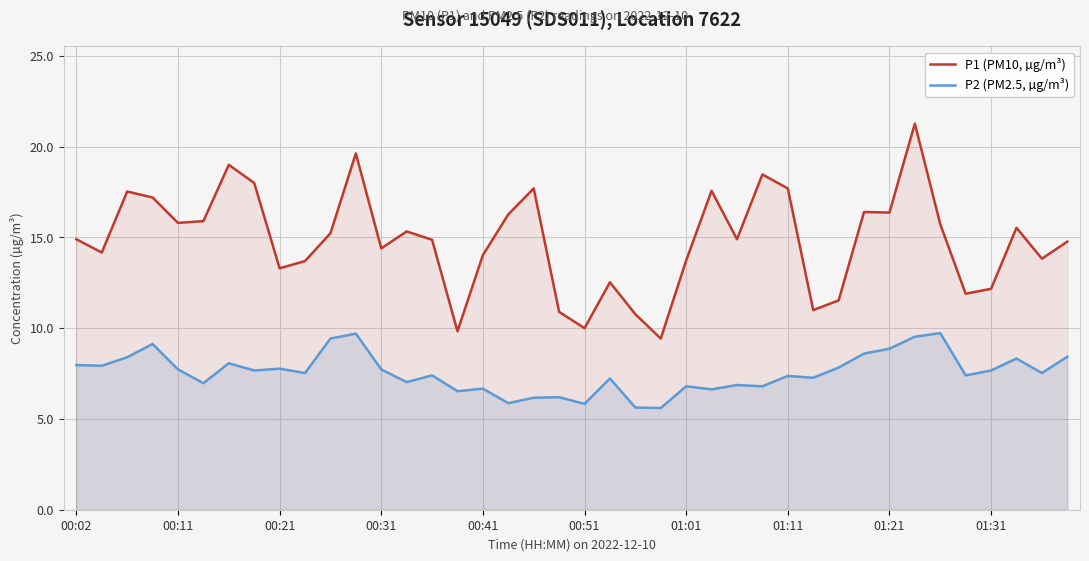

At 13, list the series in order from largest to smallest.

P1 (PM10, µg/m³), P2 (PM2.5, µg/m³)